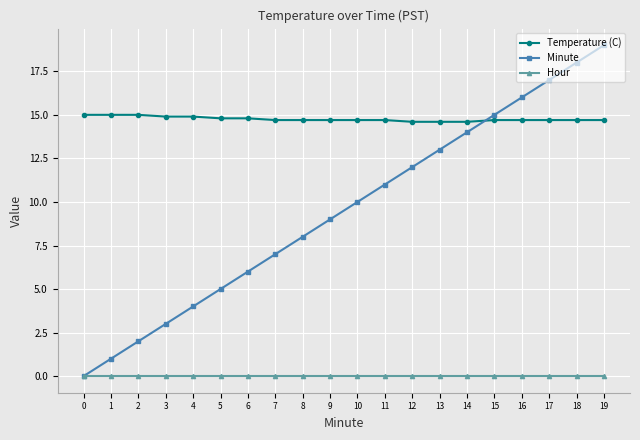

What value does the Minute series have at 13?

13.0